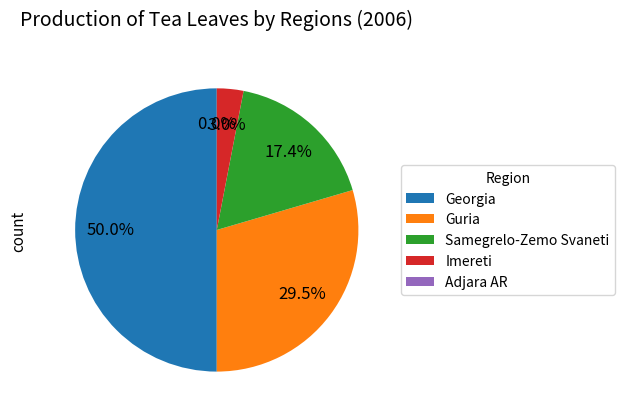

Does any single category account for the majority?

No